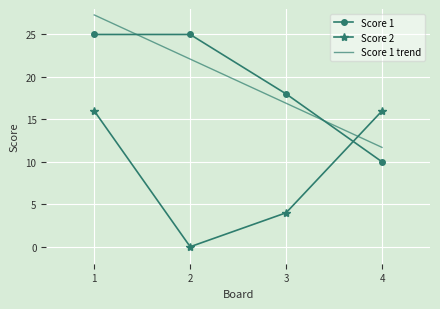

List the series in order of their peak value, lowest first.

Score 2, Score 1, Score 1 trend